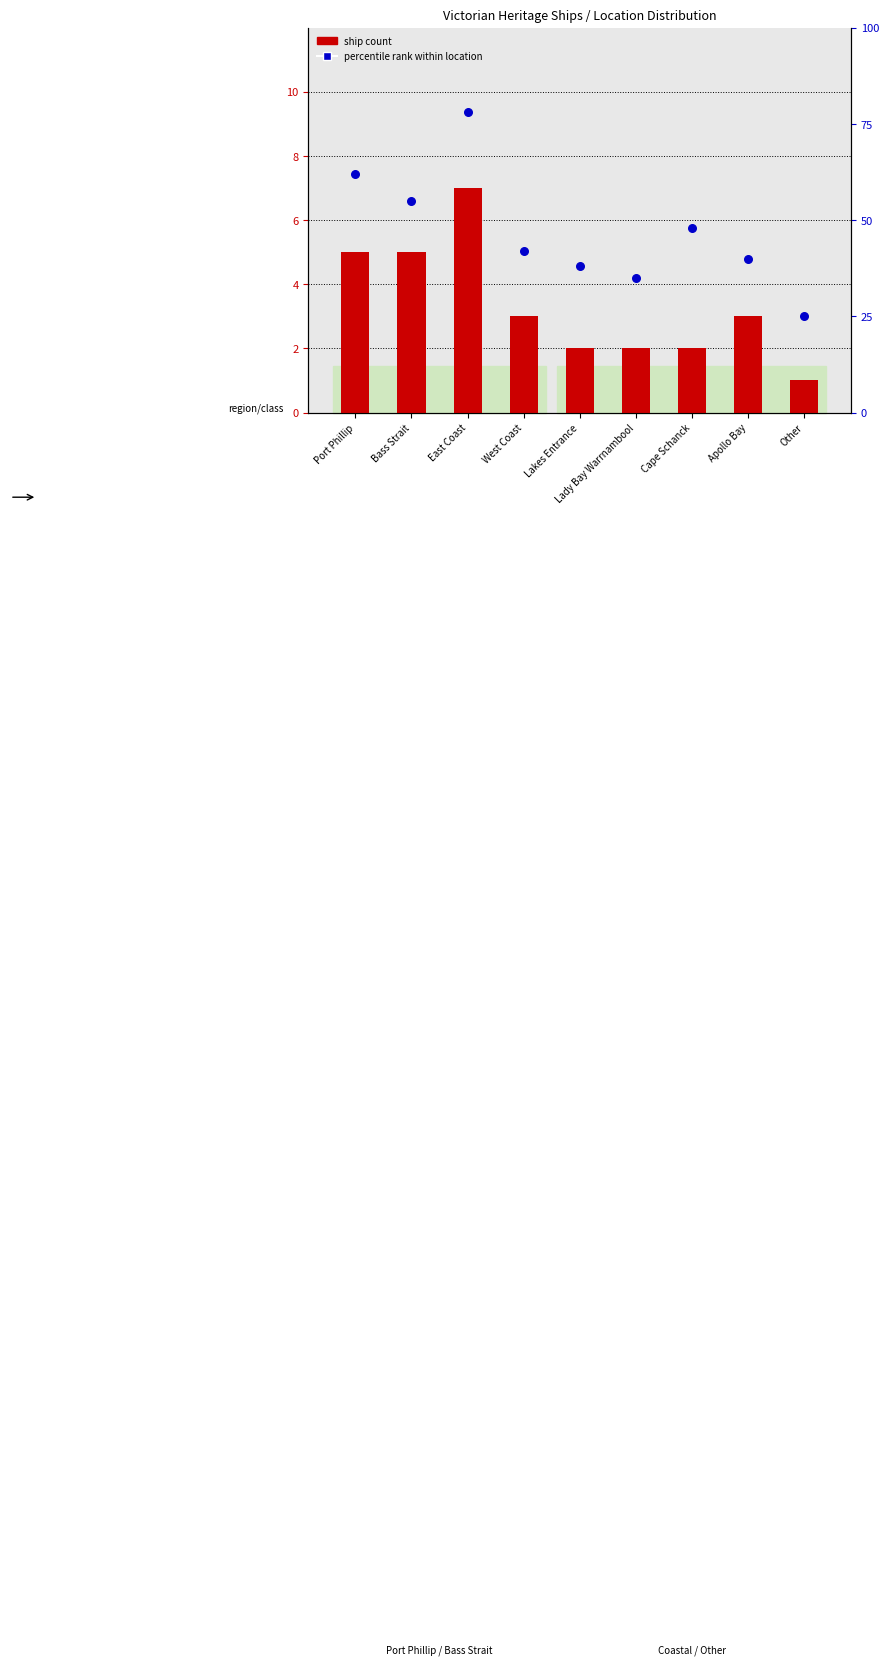

Which series has the largest total across all categories?

percentile rank within location